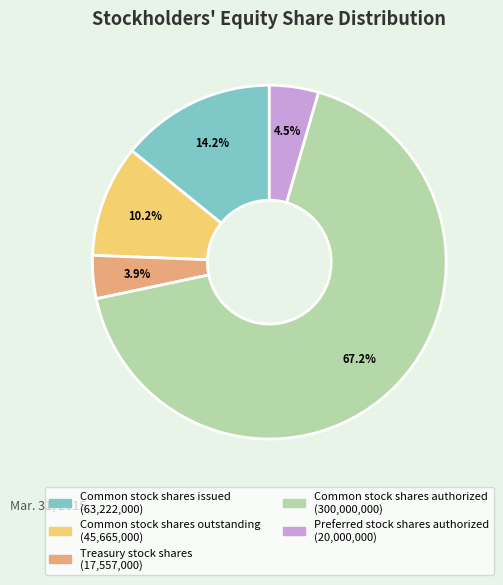

Does Common stock shares authorized account for over 50% of the chart?

Yes